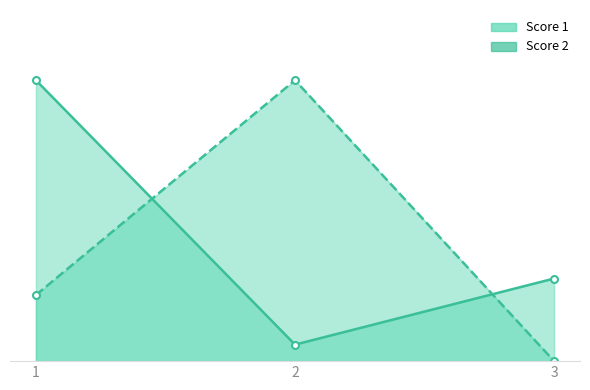

What is the sum of the Score 2 values at 2 and 1?

21